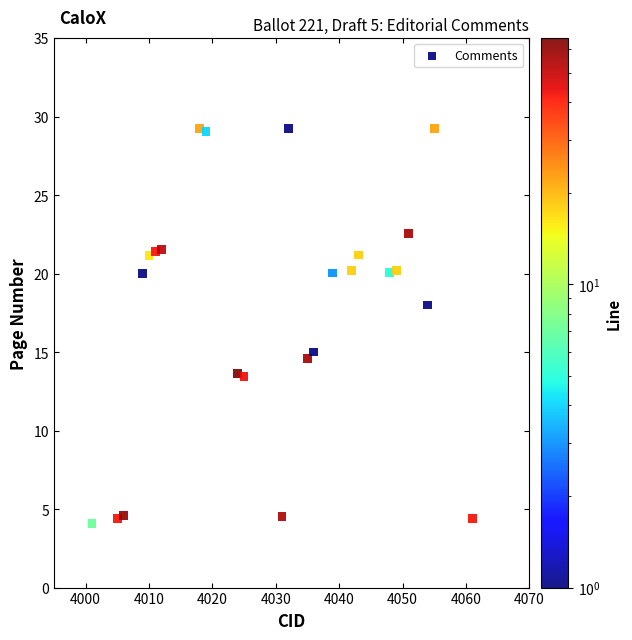

What is the range of X values (max minus min)?

60.0